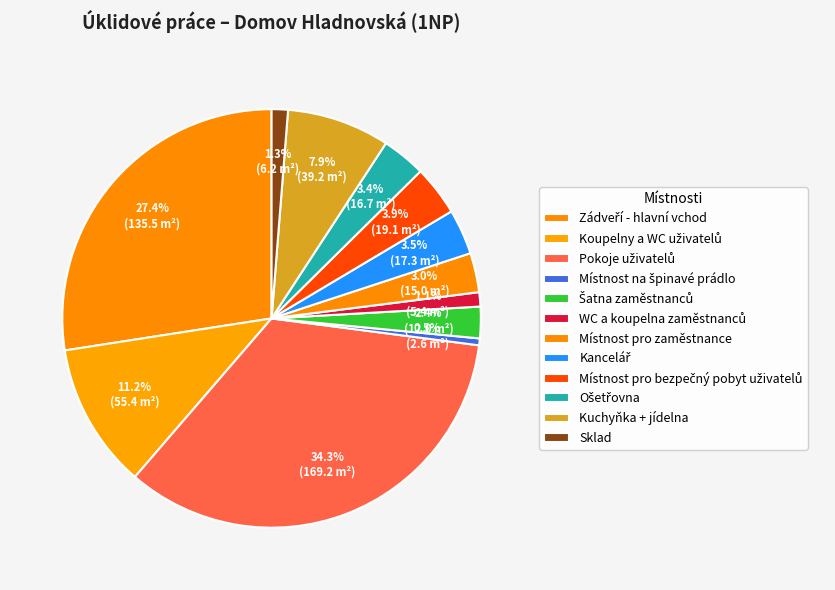

Rank the categories by value from highest to lowest.

Pokoje uživatelů, Zádveří - hlavní vchod, Koupelny a WC uživatelů, Kuchyňka + jídelna, Místnost pro bezpečný pobyt uživatelů, Kancelář, Ošetřovna, Místnost pro zaměstnance, Šatna zaměstnanců, Sklad, WC a koupelna zaměstnanců, Místnost na špinavé prádlo